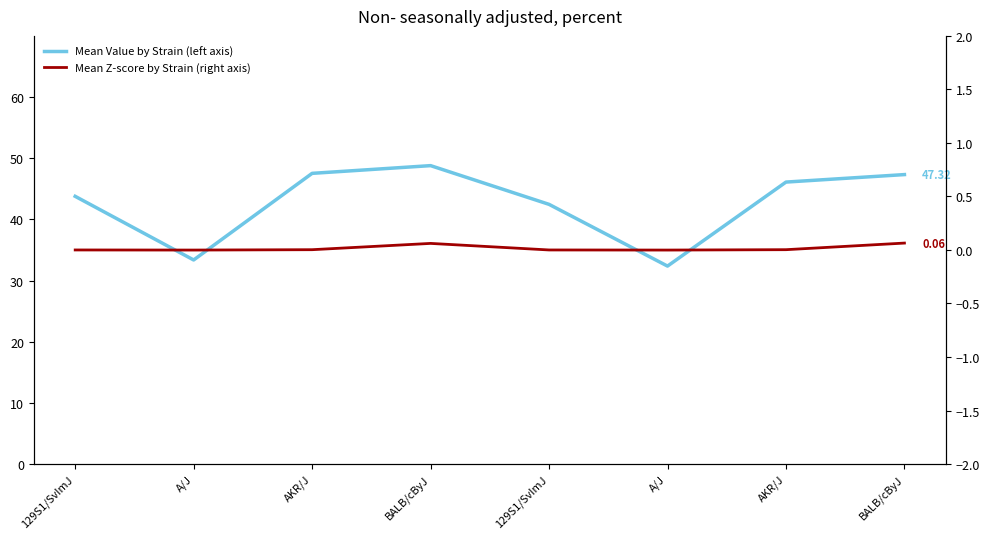

How many values in Mean Z-score by Strain (right axis) are above zero?

4